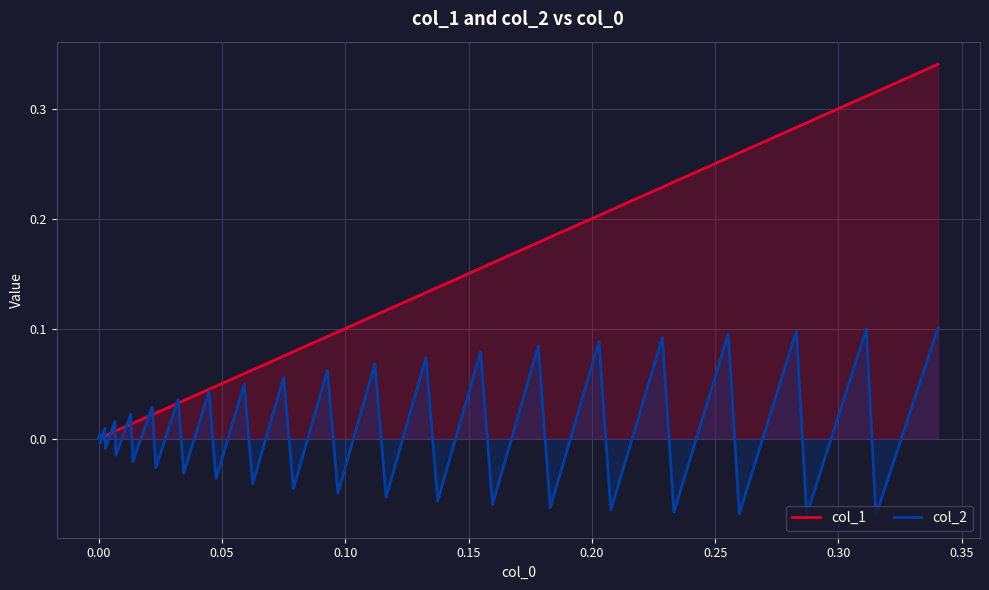

Rank the series by their average value, from lowest to highest.

col_2, col_1